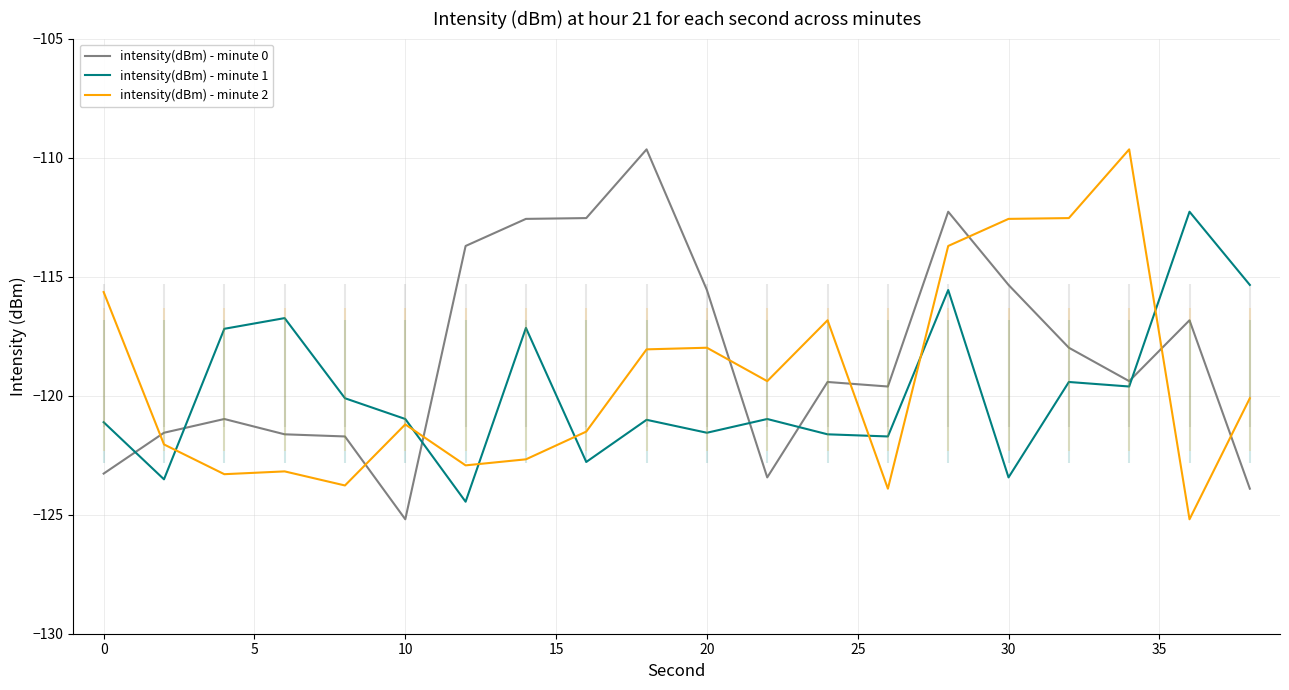

How many data points in intensity(dBm) - minute 2 are less than -120?

11